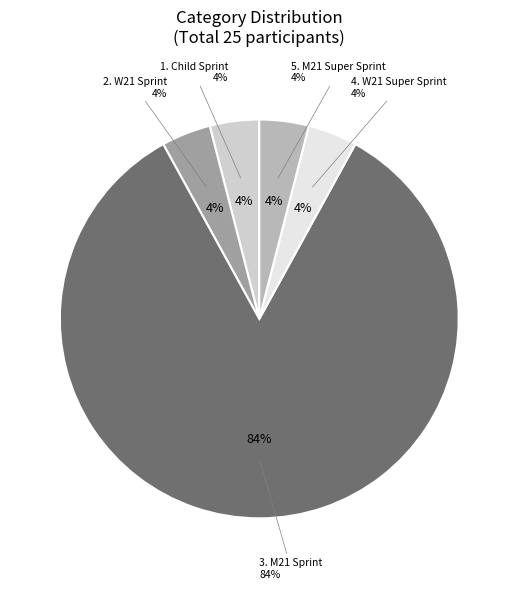

Which slice is the smallest?

1. Child Sprint